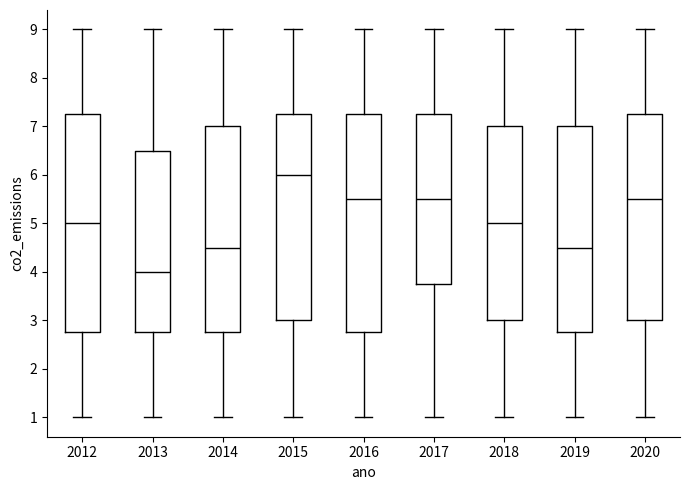

Where is the lower edge of the box at x = 2015 on the y-axis? The values are not printed on the chart, so give them approximately, as read against the axis.

3.0